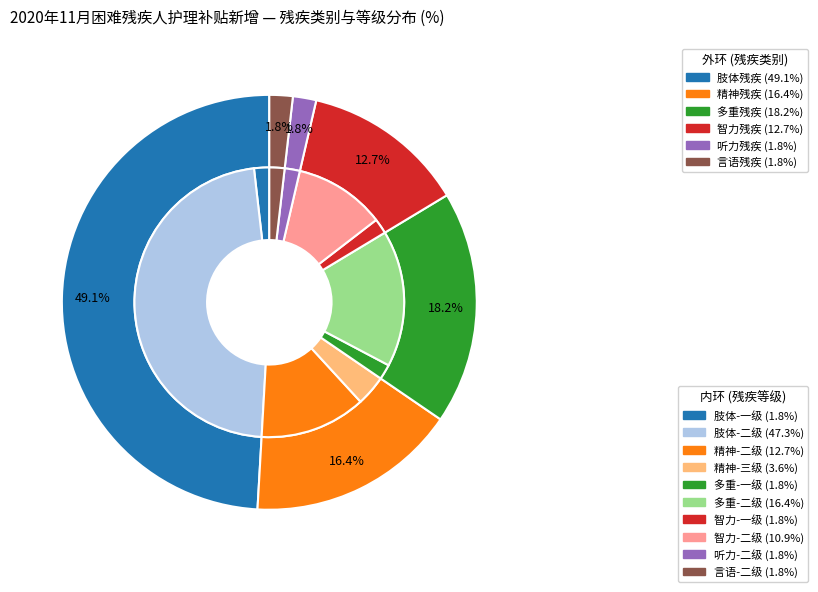

Is the sum of 多重残疾 and 言语残疾 greater than half?

No